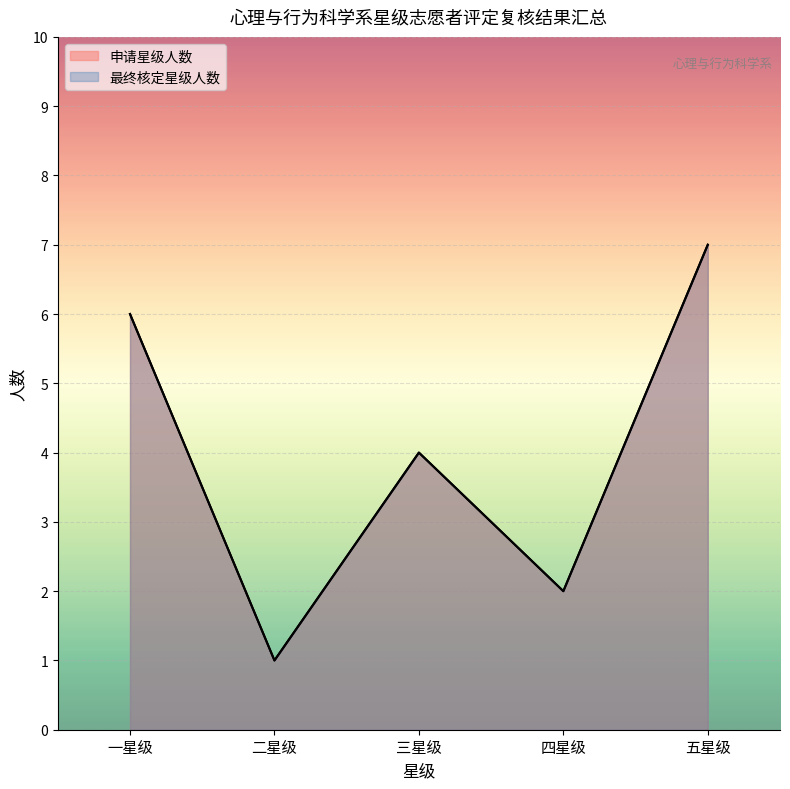

What is the label of the 5th point from the right?

一星级